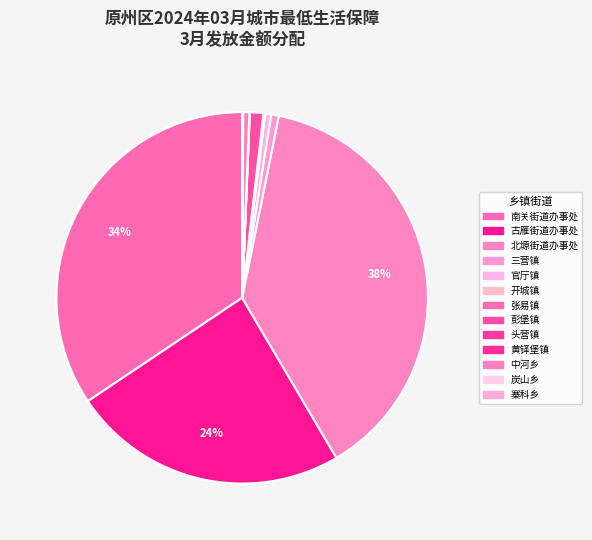

Is there a majority slice in this chart?

No